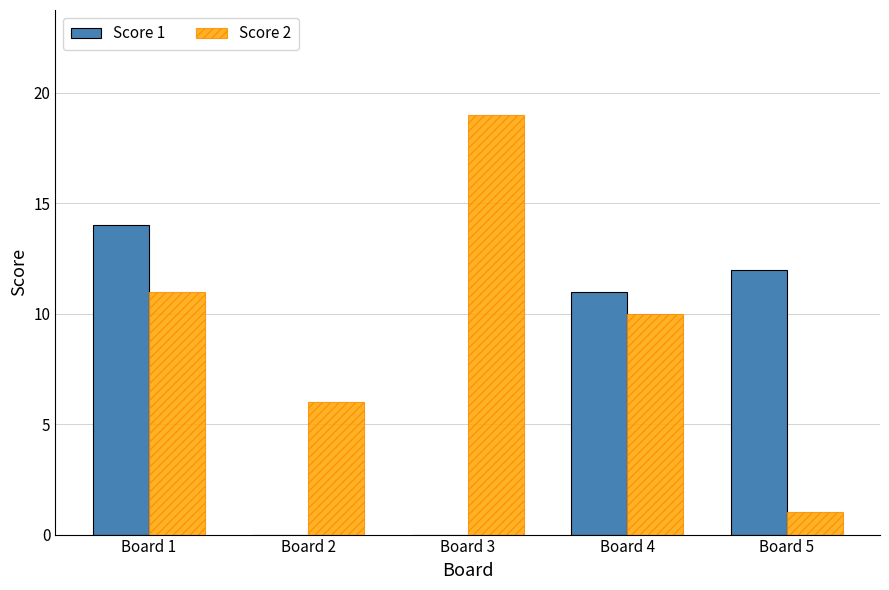

Between Board 1 and Board 3, which series saw the biggest shift?

Score 1